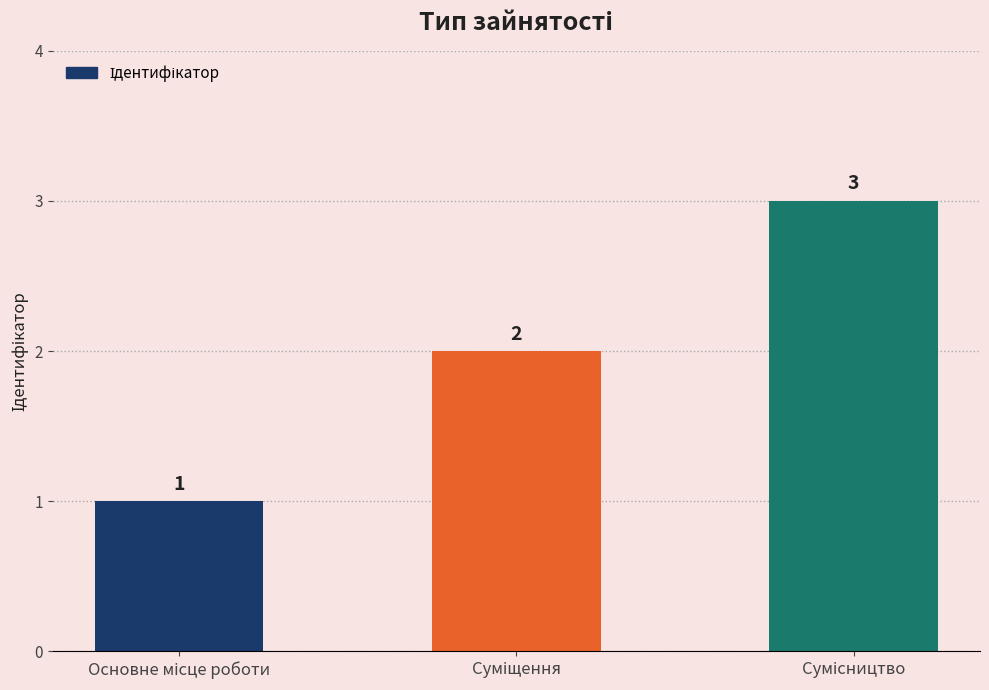

How many values are below 2?

1